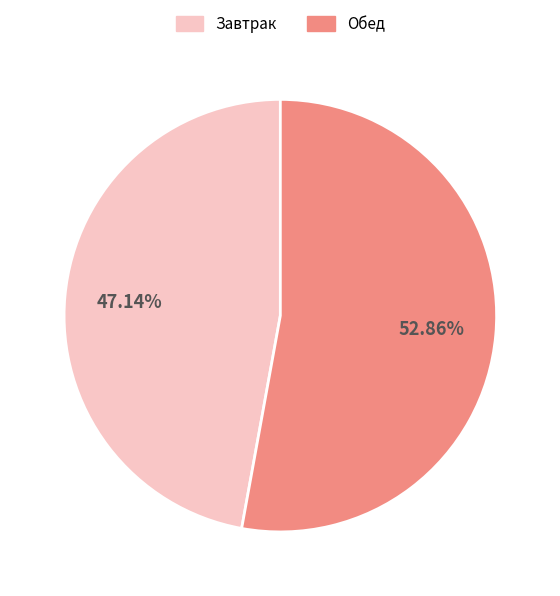

Which has a higher value, Обед or Завтрак?

Обед